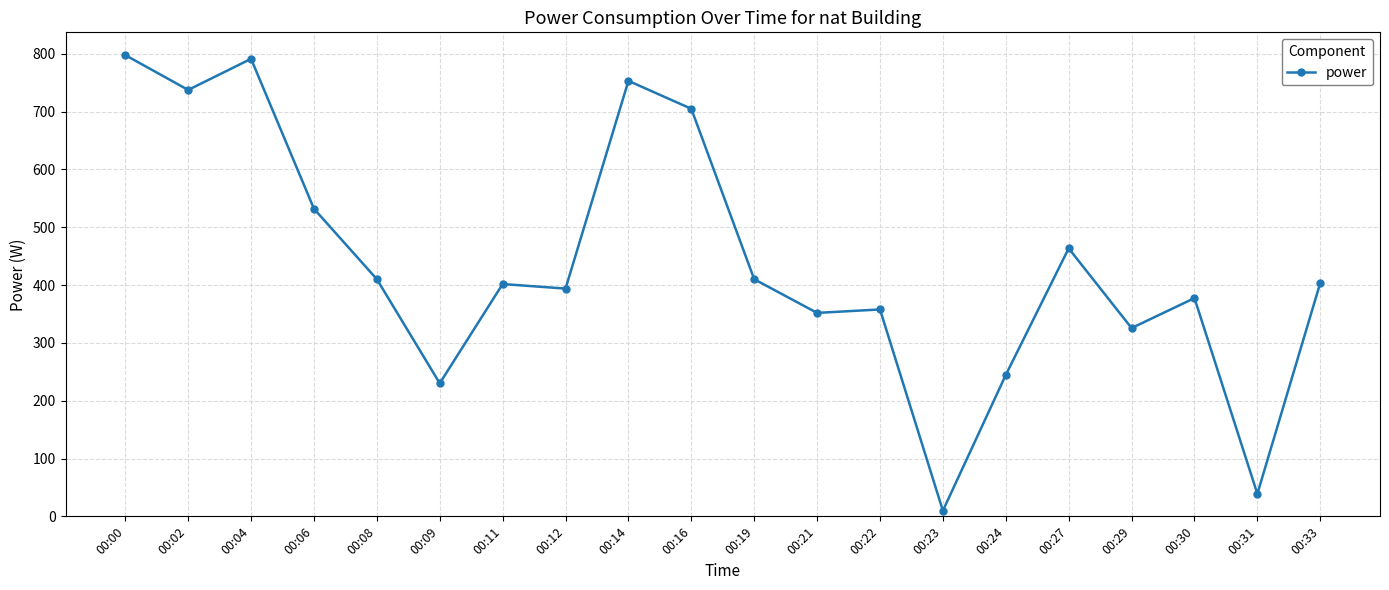

At which label does the data first exceed 403?

00:00